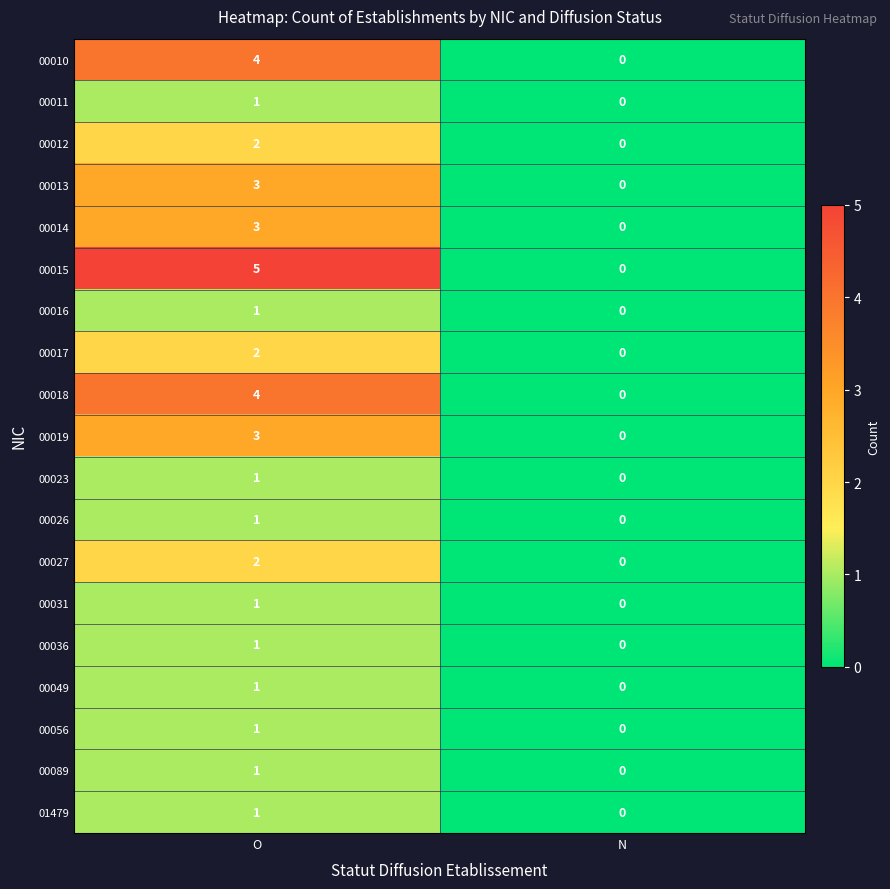

Which series has the largest range (max minus min)?

00015